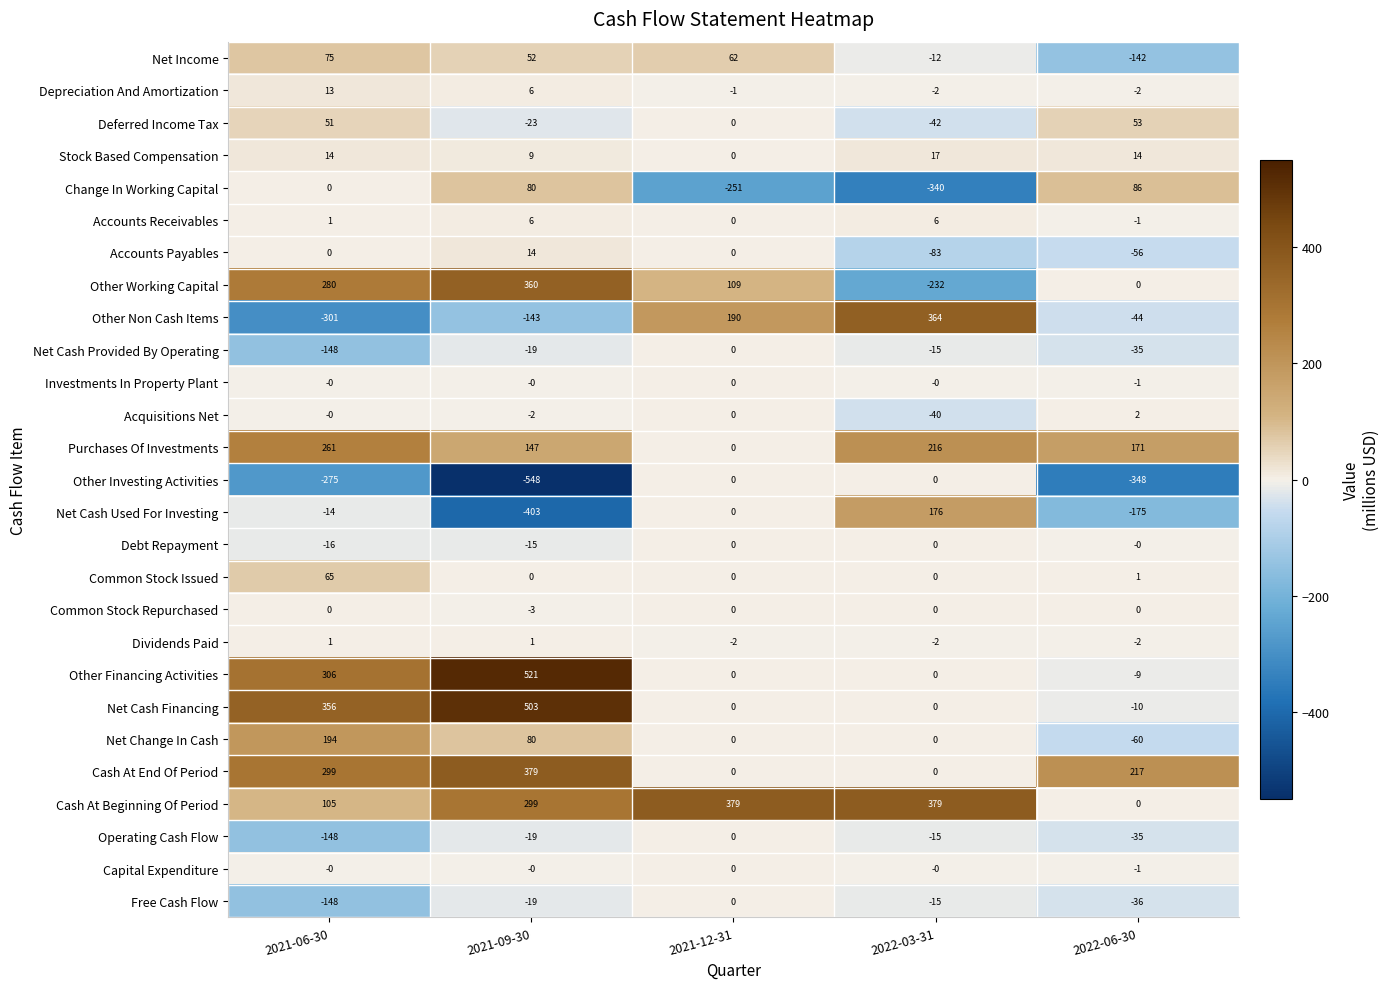

List the labels in order of Net Cash Provided By Operating value, smallest first.

2021-06-30, 2022-06-30, 2021-09-30, 2022-03-31, 2021-12-31